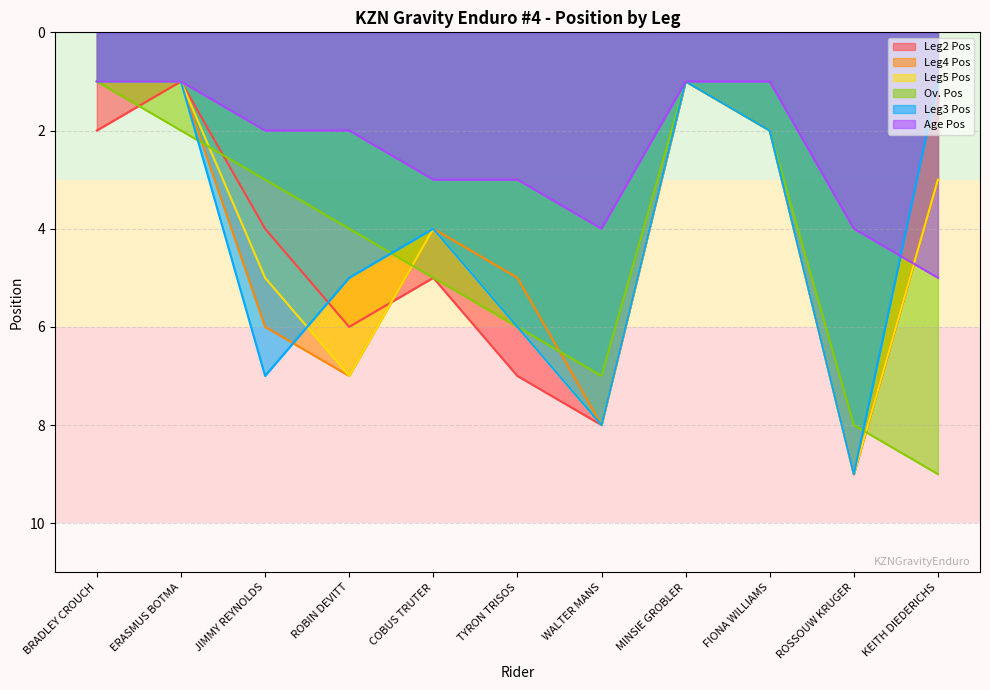

Where is Ov. Pos nearest to the value 5?

COBUS TRUTER